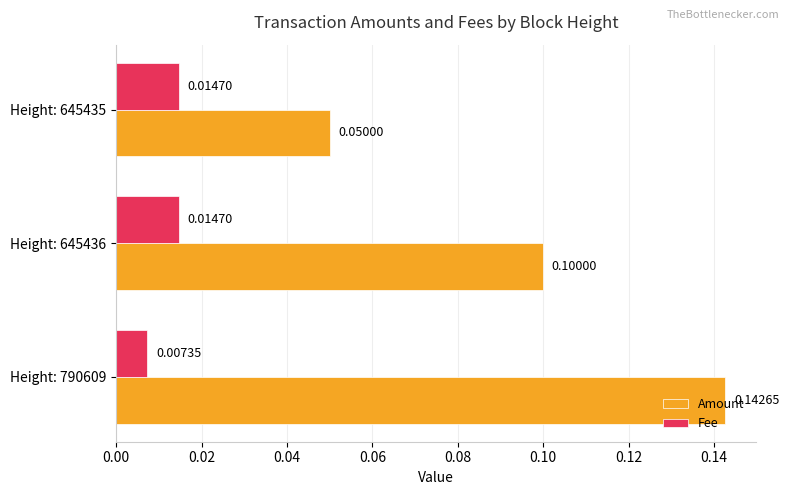

List the series in order of their overall mean, highest first.

Amount, Fee